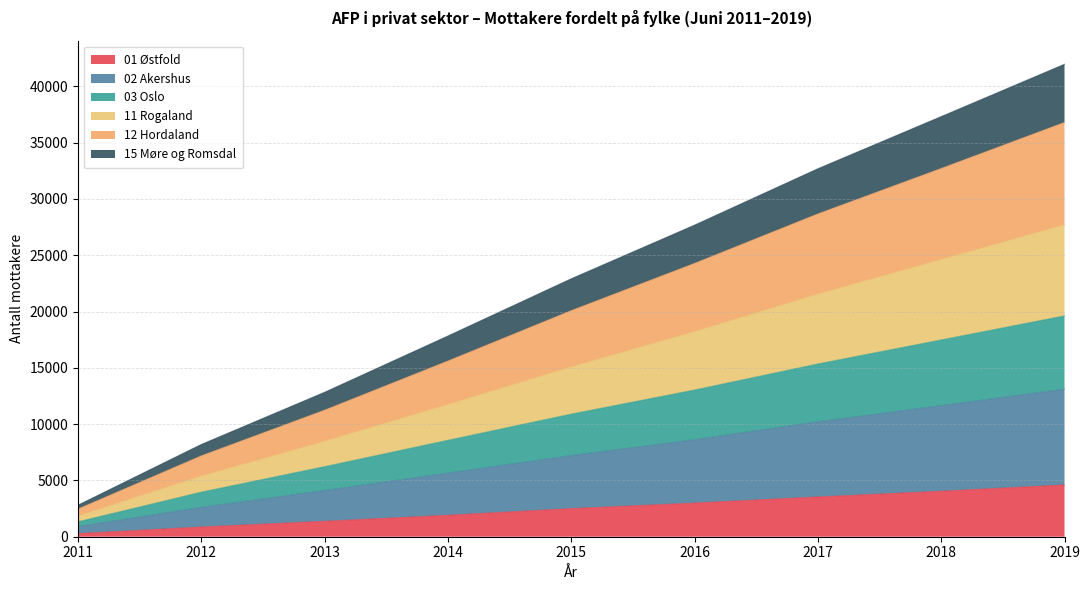

Between 2019 and 2012, which is larger?

2019